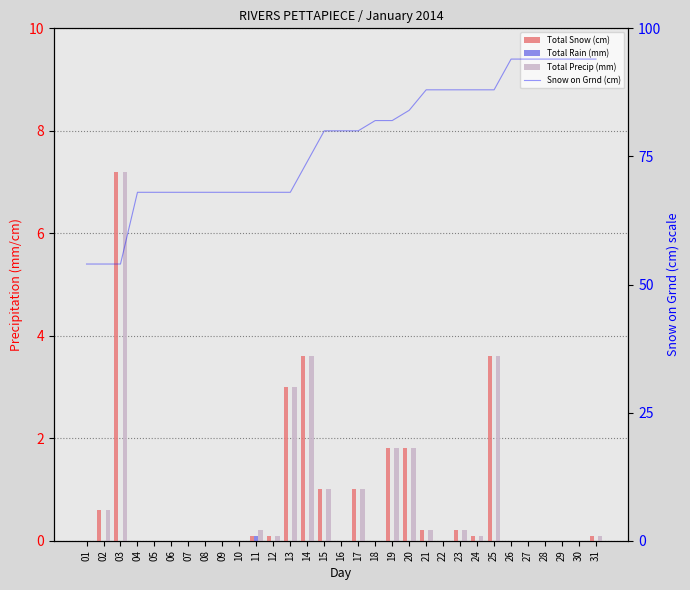

Reading left to right, transcribe all the data shown in this chart.

Total Snow (cm): 01=0.0	02=0.6	03=7.2	04=0.0	05=0.0	06=0.0	07=0.0	08=0.0	09=0.0	10=0.0	11=0.1	12=0.1	13=3.0	14=3.6	15=1.0	16=0.0	17=1.0	18=0.0	19=1.8	20=1.8	21=0.2	22=0.0	23=0.2	24=0.1	25=3.6	26=0.0	27=0.0	28=0.0	29=0.0	30=0.0	31=0.1
Total Rain (mm): 01=0.0	02=0.0	03=0.0	04=0.0	05=0.0	06=0.0	07=0.0	08=0.0	09=0.0	10=0.0	11=0.1	12=0.0	13=0.0	14=0.0	15=0.0	16=0.0	17=0.0	18=0.0	19=0.0	20=0.0	21=0.0	22=0.0	23=0.0	24=0.0	25=0.0	26=0.0	27=0.0	28=0.0	29=0.0	30=0.0	31=0.0
Total Precip (mm): 01=0.0	02=0.6	03=7.2	04=0.0	05=0.0	06=0.0	07=0.0	08=0.0	09=0.0	10=0.0	11=0.2	12=0.1	13=3.0	14=3.6	15=1.0	16=0.0	17=1.0	18=0.0	19=1.8	20=1.8	21=0.2	22=0.0	23=0.2	24=0.1	25=3.6	26=0.0	27=0.0	28=0.0	29=0.0	30=0.0	31=0.1
Snow on Grnd (cm): 01=54.0	02=54.0	03=54.0	04=68.0	05=68.0	06=68.0	07=68.0	08=68.0	09=68.0	10=68.0	11=68.0	12=68.0	13=68.0	14=74.0	15=80.0	16=80.0	17=80.0	18=82.0	19=82.0	20=84.0	21=88.0	22=88.0	23=88.0	24=88.0	25=88.0	26=94.0	27=94.0	28=94.0	29=94.0	30=94.0	31=94.0